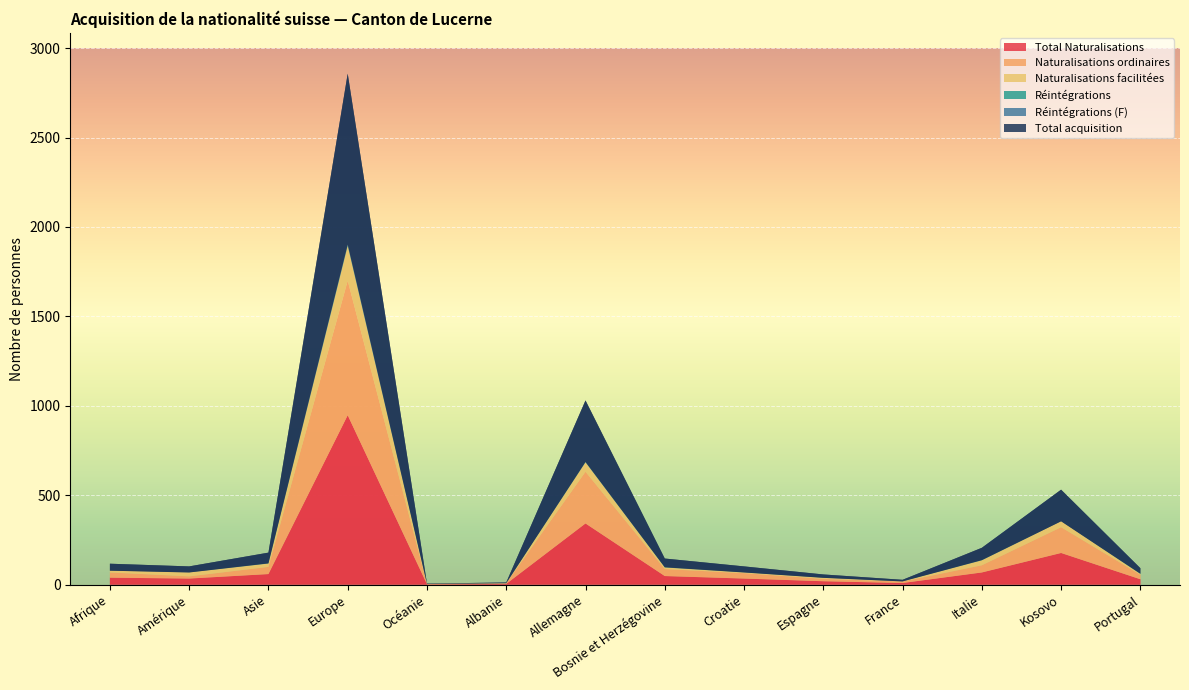

Reading right to left, extract all data points from this chart.

Total Naturalisations: 30	177	68	9	19	34	48	342	4	2	947	59	34	39
Naturalisations ordinaires: 25	144	40	8	13	30	39	289	3	1	752	40	12	29
Naturalisations facilitées: 5	33	28	1	6	4	9	53	1	1	195	19	22	10
Réintégrations: 1	0	1	0	0	0	1	2	0	0	5	1	0	0
Réintégrations (F): 0	0	0	0	0	0	0	0	0	0	3	0	0	0
Total acquisition: 31	177	69	9	19	34	49	344	4	2	955	60	34	39